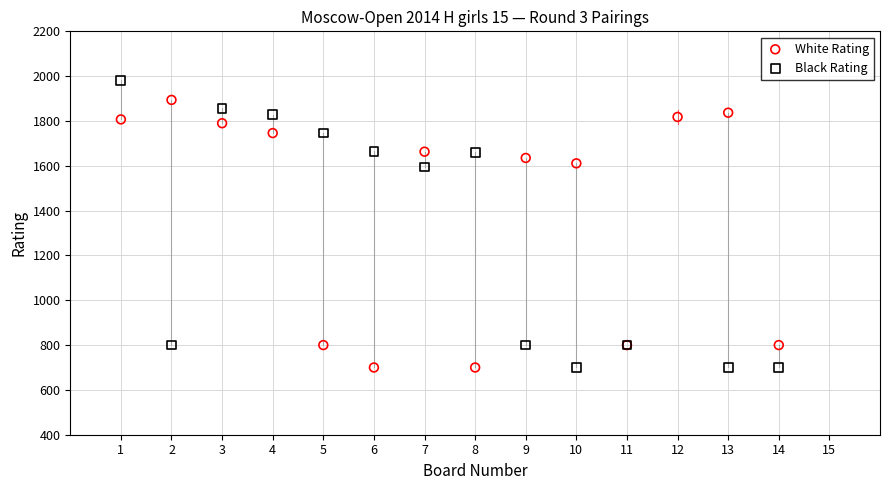

What are all the series names shown in the legend?

White Rating, Black Rating